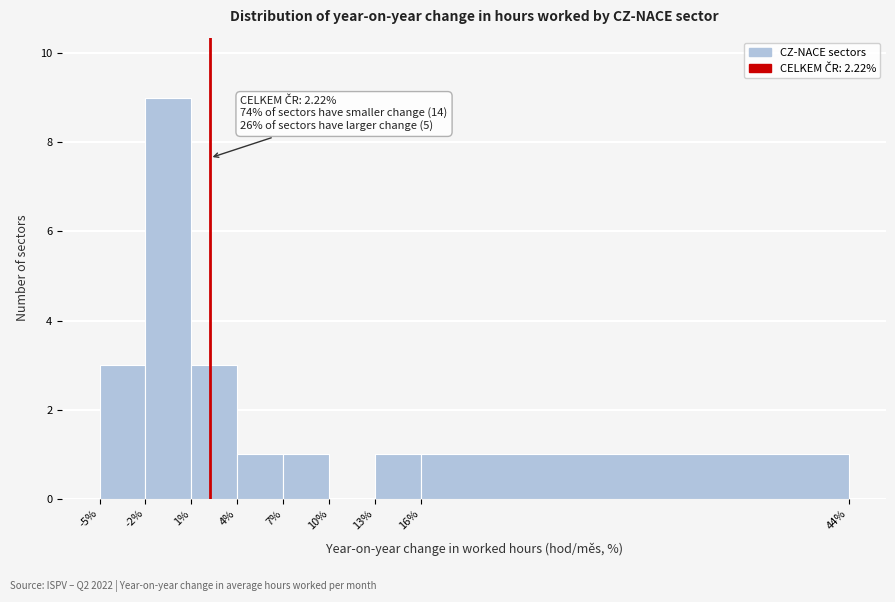

Over which range of the x-axis is the bar tallest?

-2% to 1%